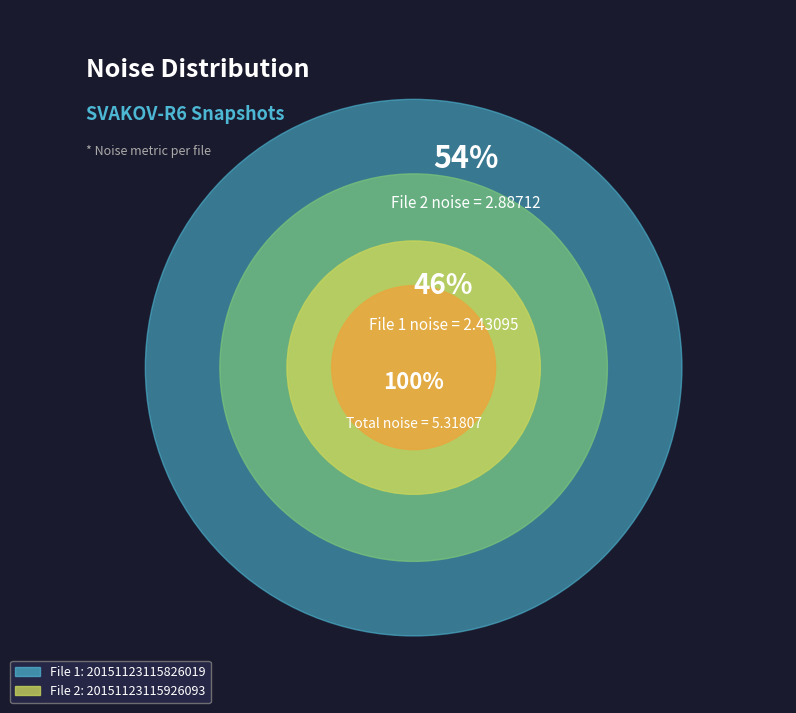

True or false: 20151123115826019_SVAKOV-R6_snap.fits accounts for 46% of the total.

True